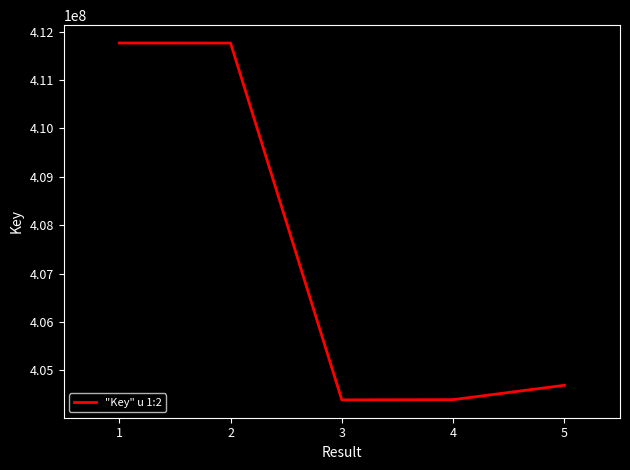

The value at 1 is 552581150. True or false?

False